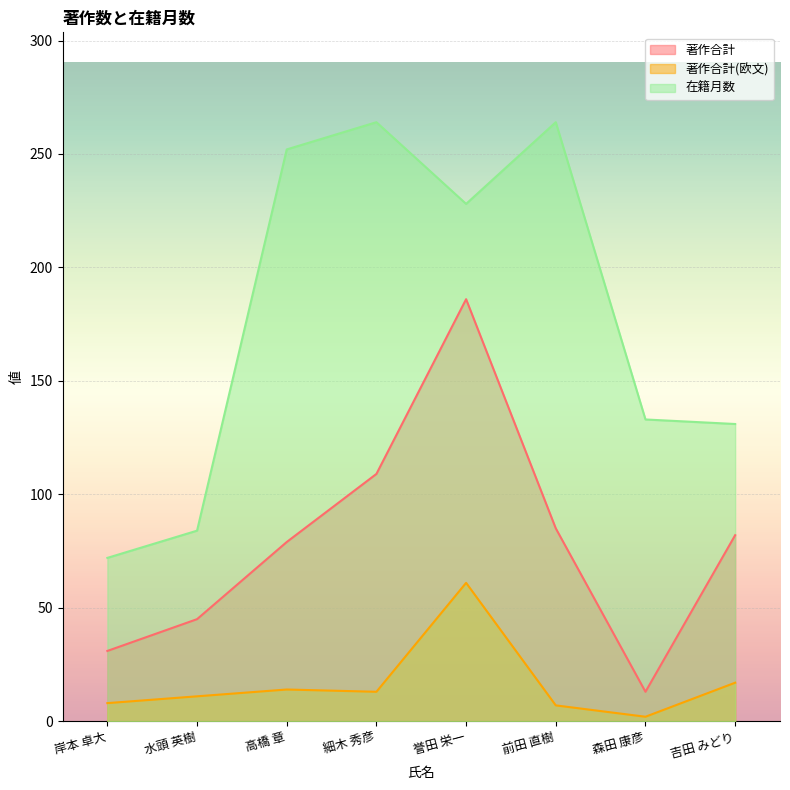

What is the label of the 5th point from the left?

誉田 栄一